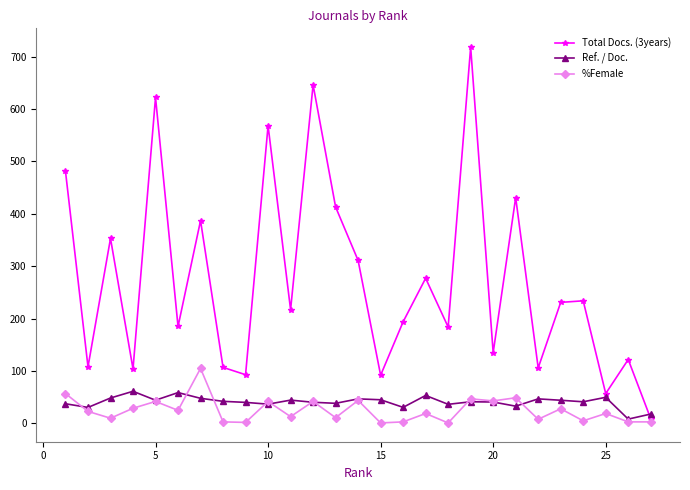

Rank the series by their maximum value, from highest to lowest.

Total Docs. (3years), %Female, Ref. / Doc.